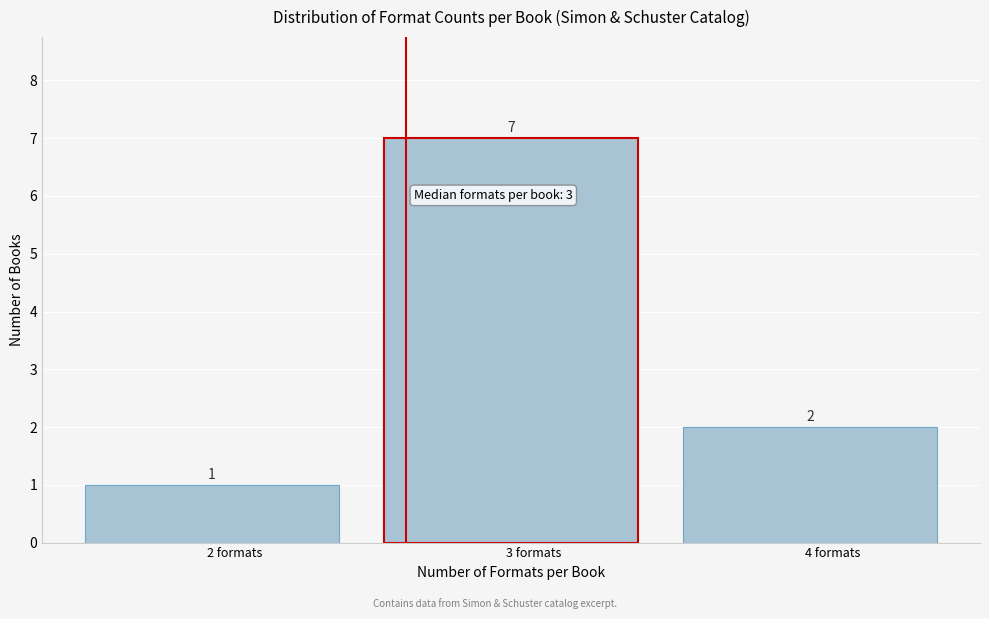

Reading left to right, what are all the values shown in this chart?

1	7	2